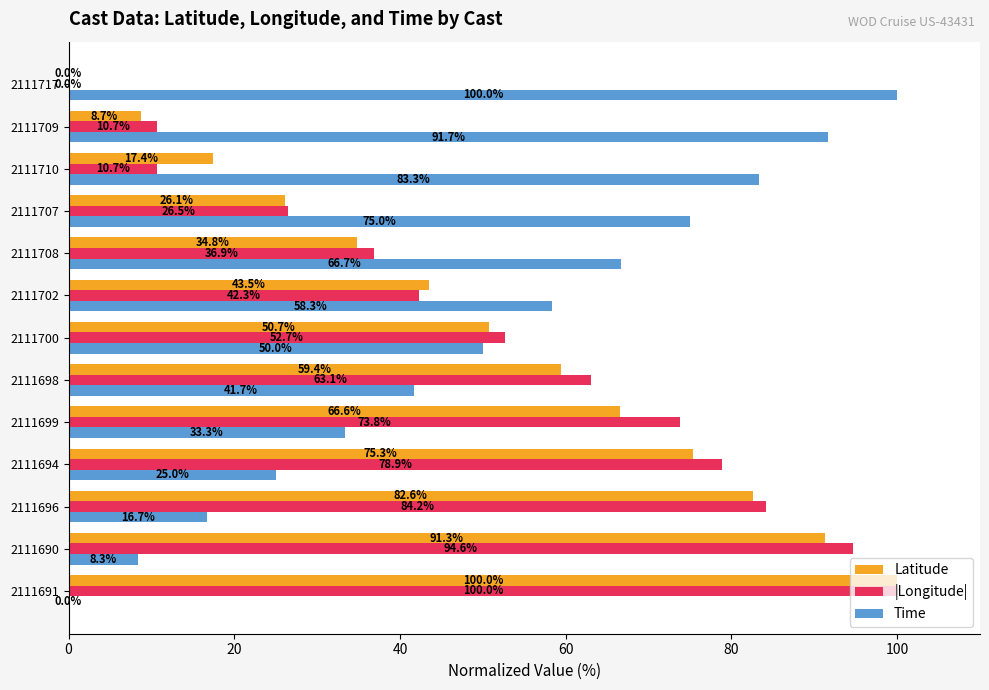

Where is |Longitude| nearest to the value 50?

2111700